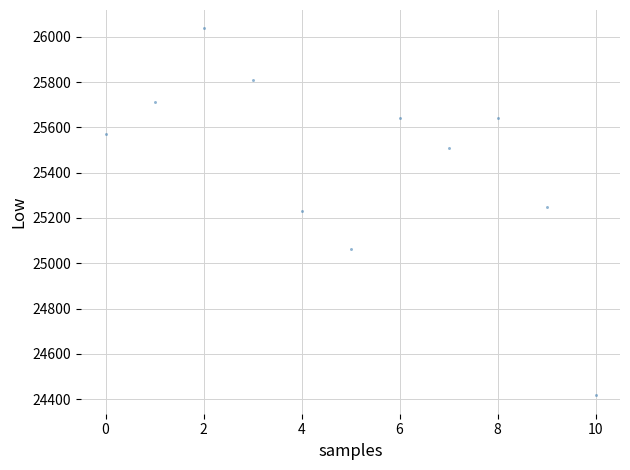

What is the average Y value?

25443.5